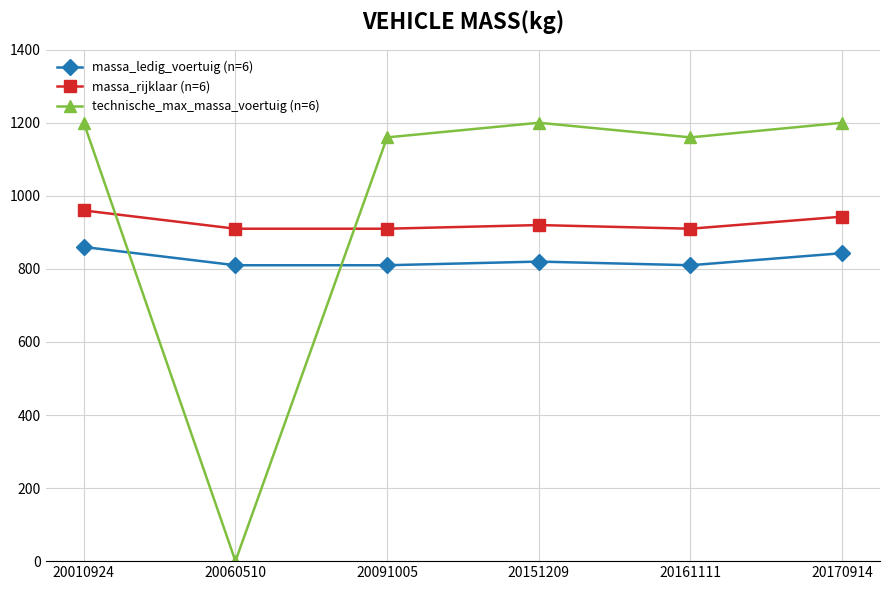

How many categories are shown in the chart?

6